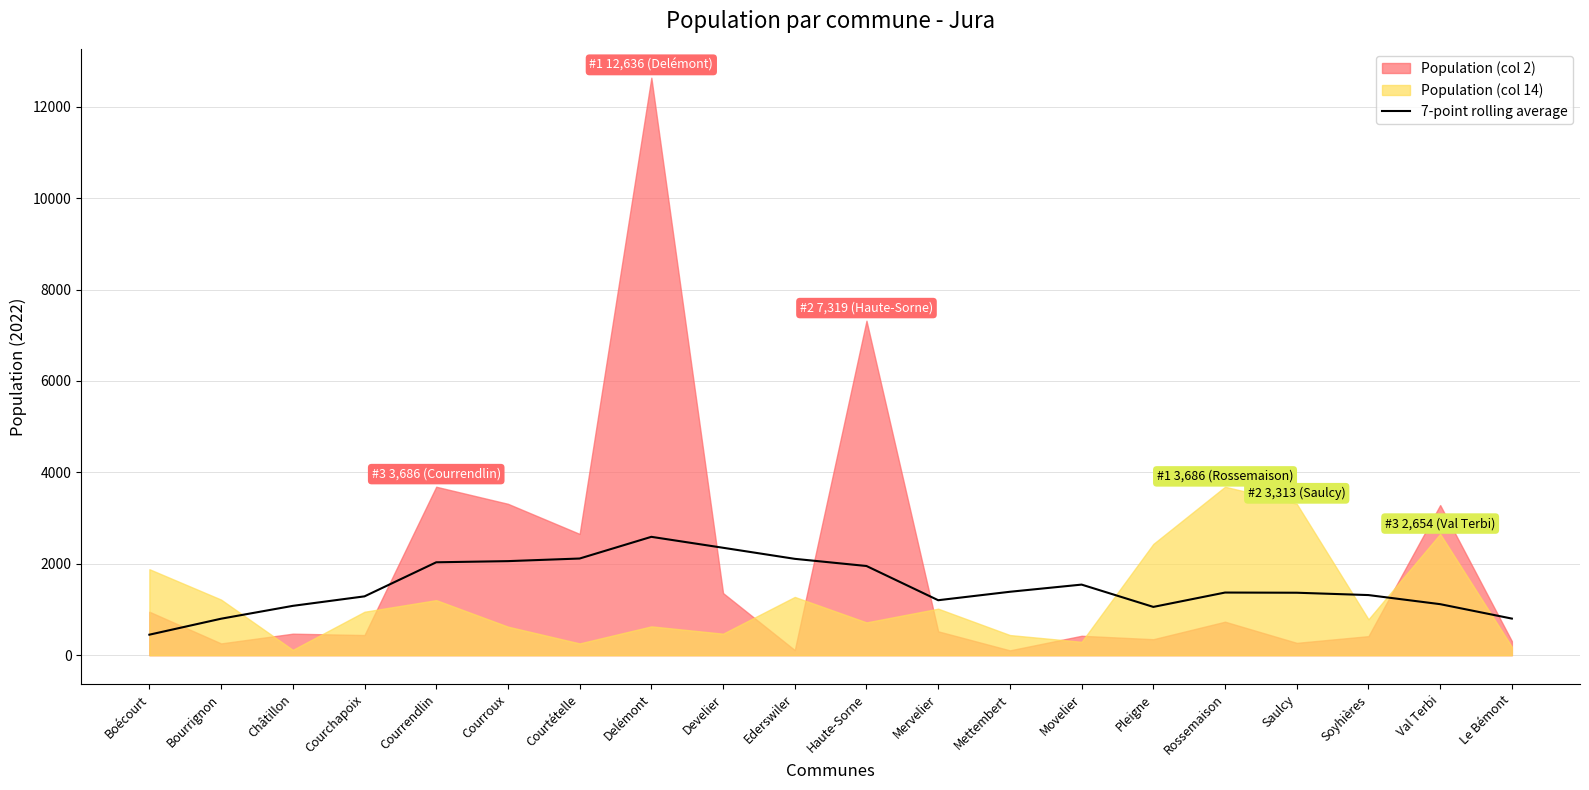

What is the label of the 5th point from the right?

Rossemaison